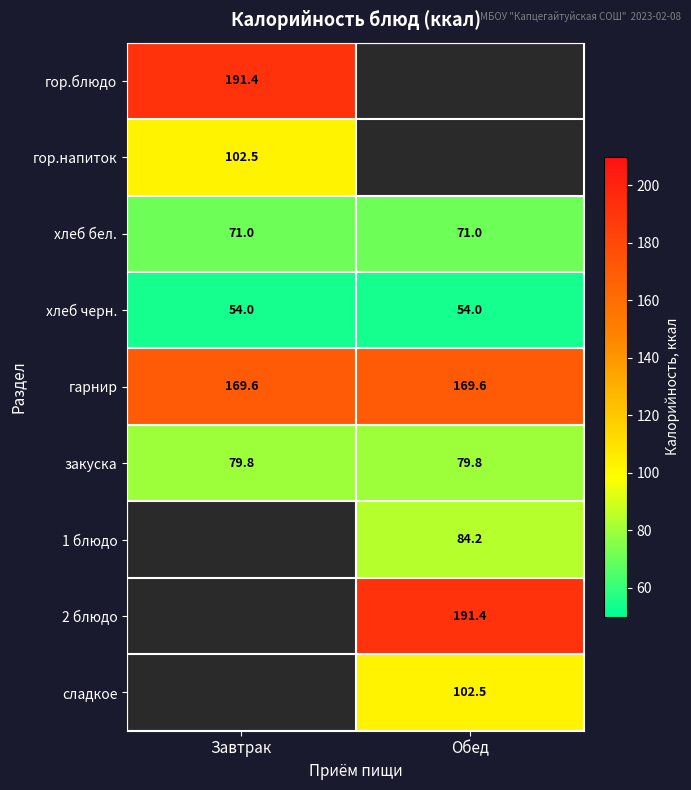

Which category has the highest value across all series?

Завтрак